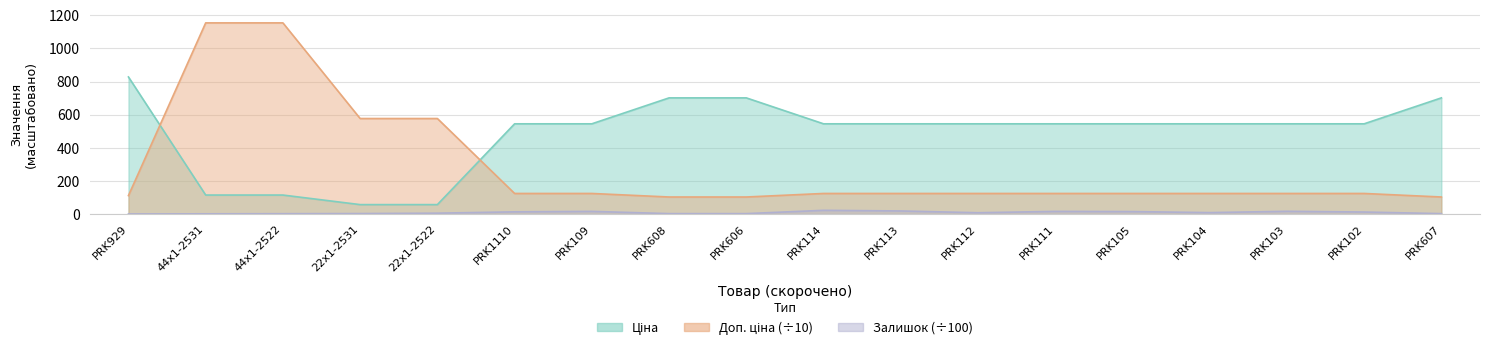

Reading left to right, extract all data points from this chart.

Ціна: PRK929=827.6	44x1-2531=115.4	44x1-2522=115.4	22x1-2531=57.7	22x1-2522=57.7	PRK1110=545.0	PRK109=545.0	PRK608=701.4	PRK606=701.4	PRK114=545.0	PRK113=545.0	PRK112=545.0	PRK111=545.0	PRK105=545.0	PRK104=545.0	PRK103=545.0	PRK102=545.0	PRK607=701.4
Доп. ціна: PRK929=112.1	44x1-2531=1153.7	44x1-2522=1153.7	22x1-2531=576.9	22x1-2522=576.9	PRK1110=124.9	PRK109=124.9	PRK608=103.6	PRK606=103.6	PRK114=124.9	PRK113=124.9	PRK112=124.9	PRK111=124.9	PRK105=124.9	PRK104=124.9	PRK103=124.9	PRK102=124.9	PRK607=103.6
Залишок: PRK929=1.4	44x1-2531=2.1	44x1-2522=2.9	22x1-2531=3.7	22x1-2522=6.0	PRK1110=14.1	PRK109=16.9	PRK608=3.3	PRK606=3.3	PRK114=23.3	PRK113=19.4	PRK112=8.7	PRK111=16.8	PRK105=15.6	PRK104=9.4	PRK103=17.4	PRK102=12.9	PRK607=3.2